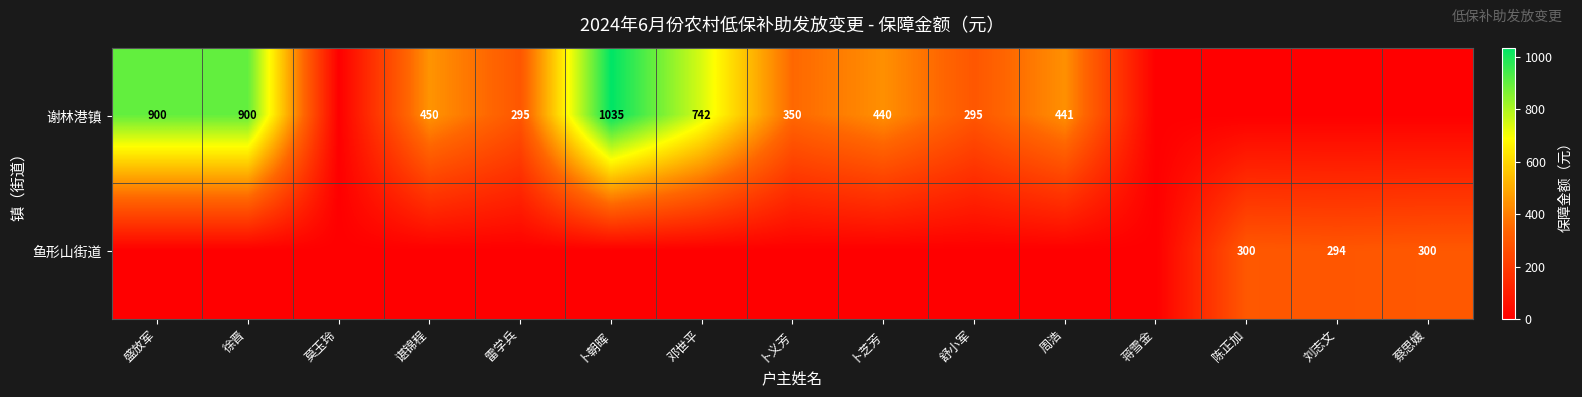

The 谢林港镇 series shows 900 at 徐晋. True or false?

True